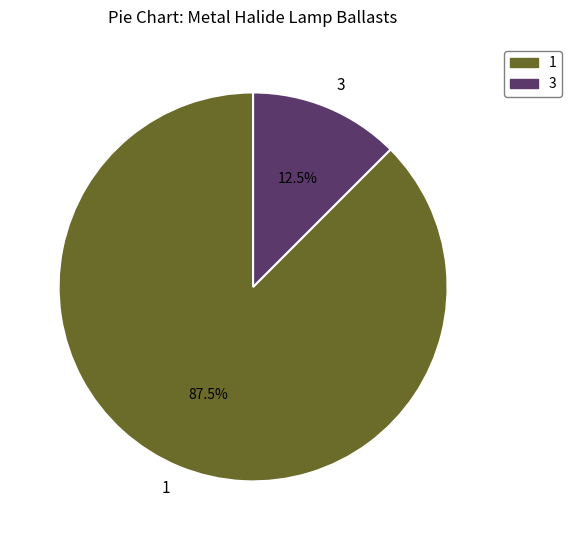

Is there any slice that represents more than half of the pie?

Yes